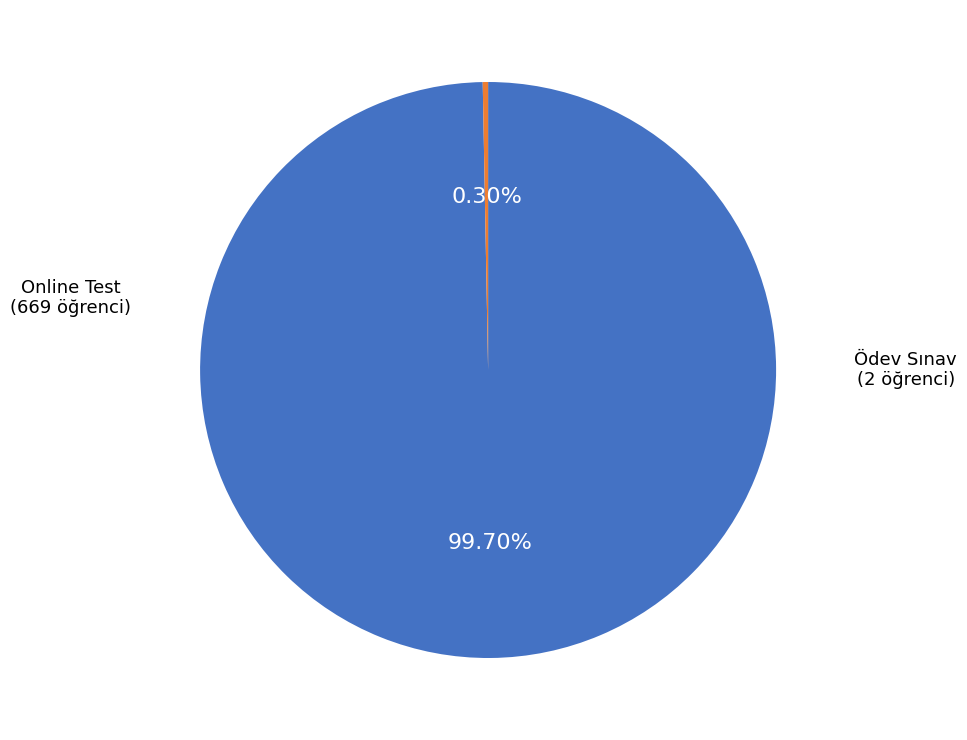

Is there a majority slice in this chart?

Yes